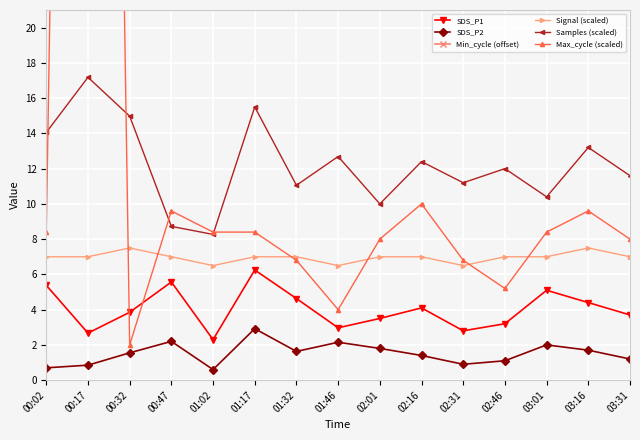

Between 01:17 and 03:16, which series saw the biggest shift?

Samples (scaled)